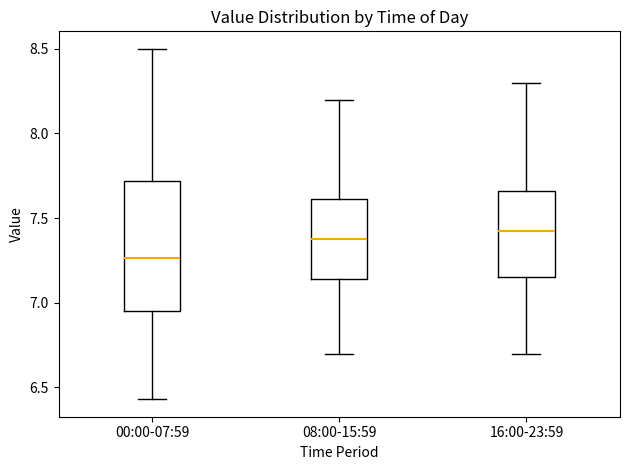

Where does the upper whisker of the box for 00:00-07:59 end on the y-axis? The values are not printed on the chart, so give them approximately, as read against the axis.

8.50